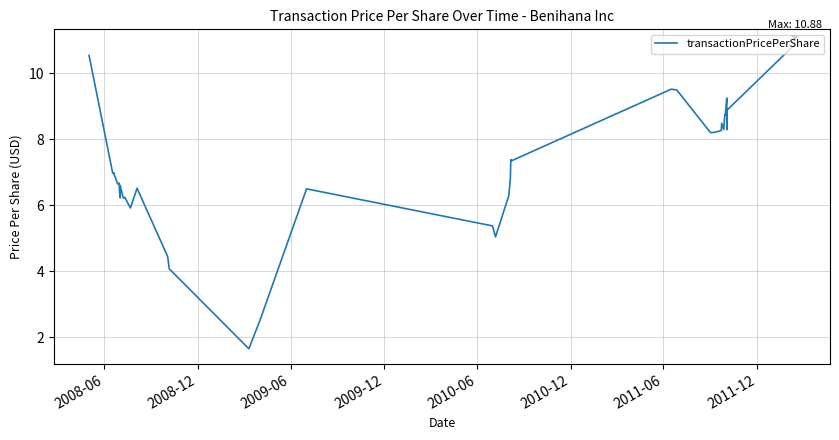

How many data points are less than 6?

7